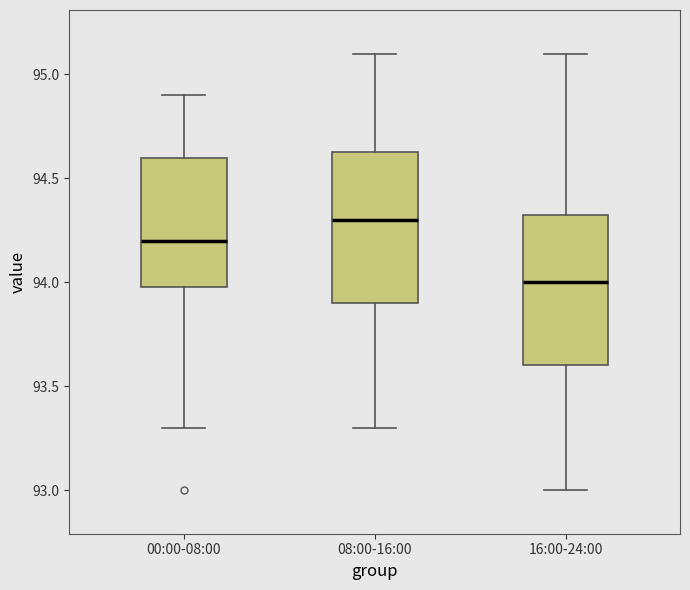

Reading left to right, read every box against the y-axis: the position of its median line, the range the box covers, and the ends of its whiskers. The values are not printed on the chart, so give them approximately, as read against the axis.

00:00-08:00: median 94.20, box 94.00 to 94.60, whiskers 93.30 to 94.90
08:00-16:00: median 94.30, box 93.90 to 94.65, whiskers 93.30 to 95.10
16:00-24:00: median 94.00, box 93.60 to 94.35, whiskers 93.00 to 95.10